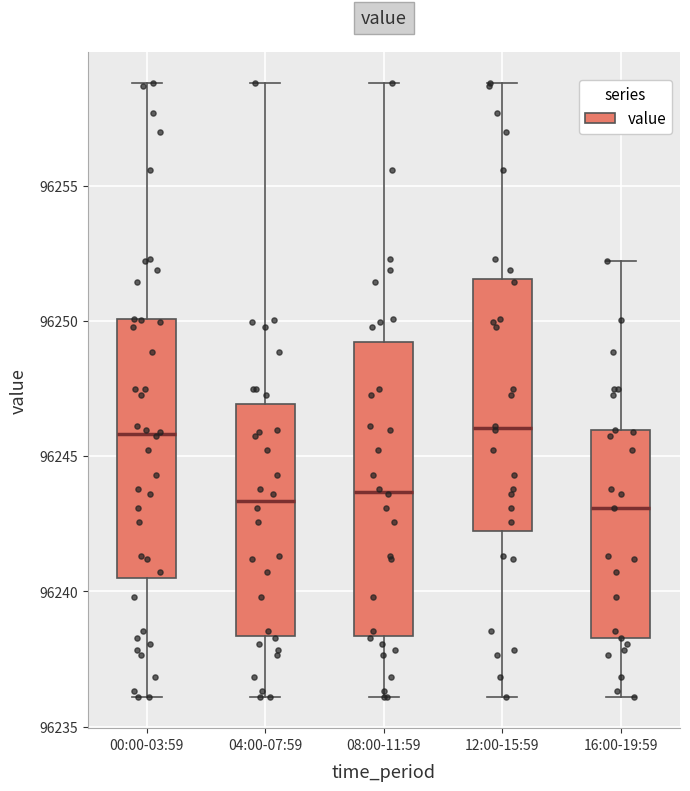

Where does the median line of the box for 08:00-11:59 sit on the y-axis? The values are not printed on the chart, so give them approximately, as read against the axis.

96243.5